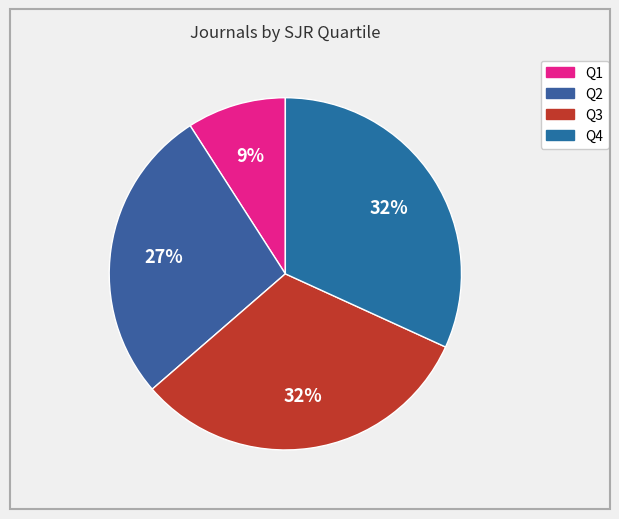

To the nearest percent, what portion does Q4 represent?

32%